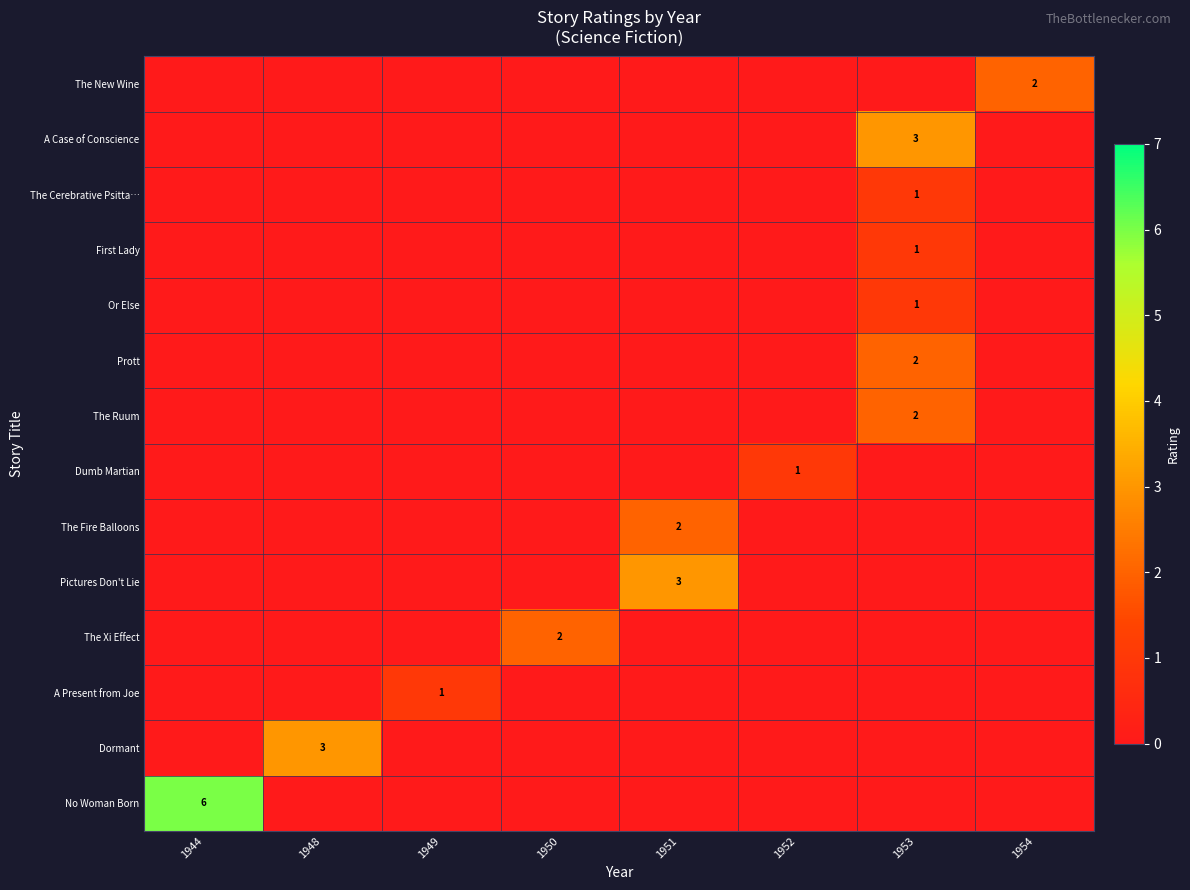

What is the difference between the highest and lowest values at 1950?

2